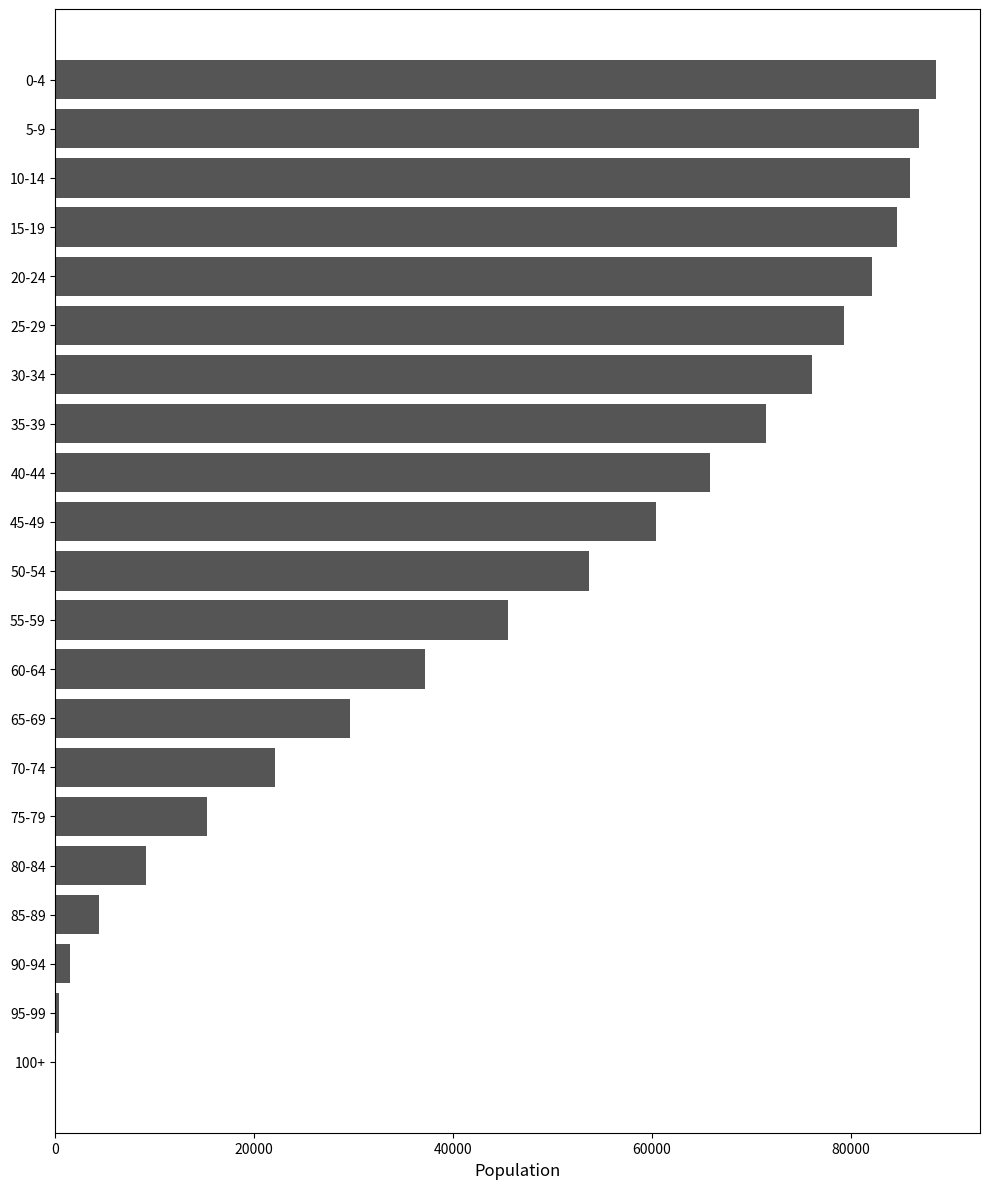

At which label is the value closest to 44309?

55-59